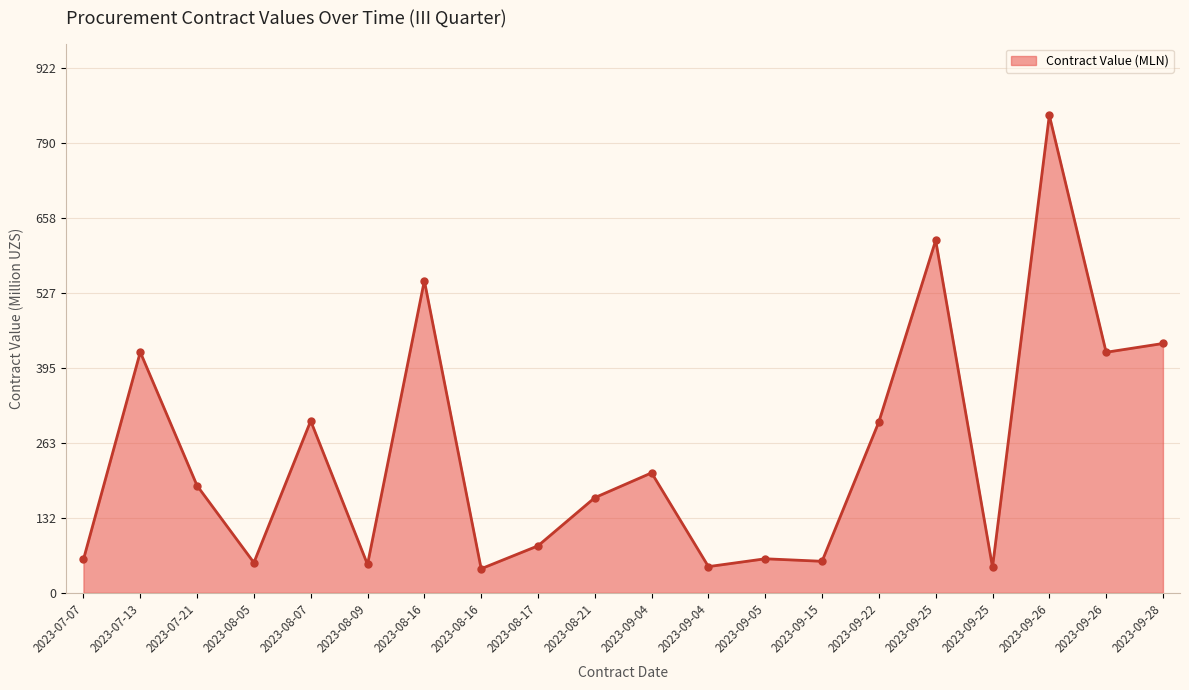

How many values exceed 188?

10